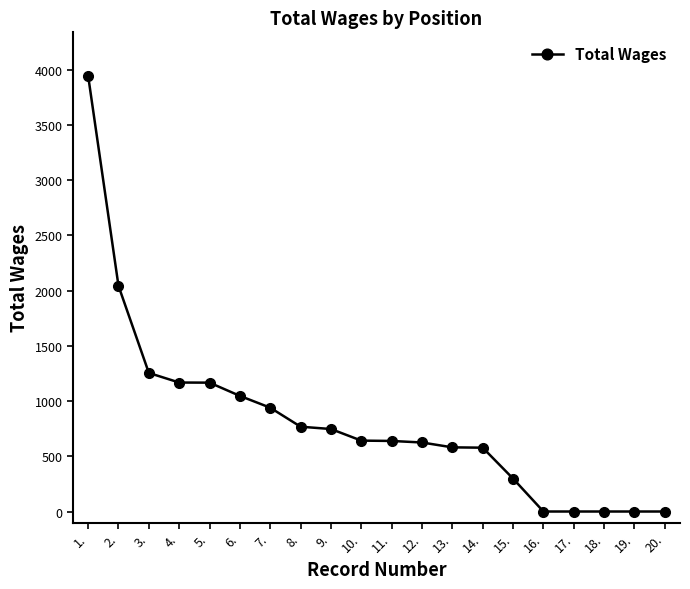

What is the value of the 12th point from the left?

625